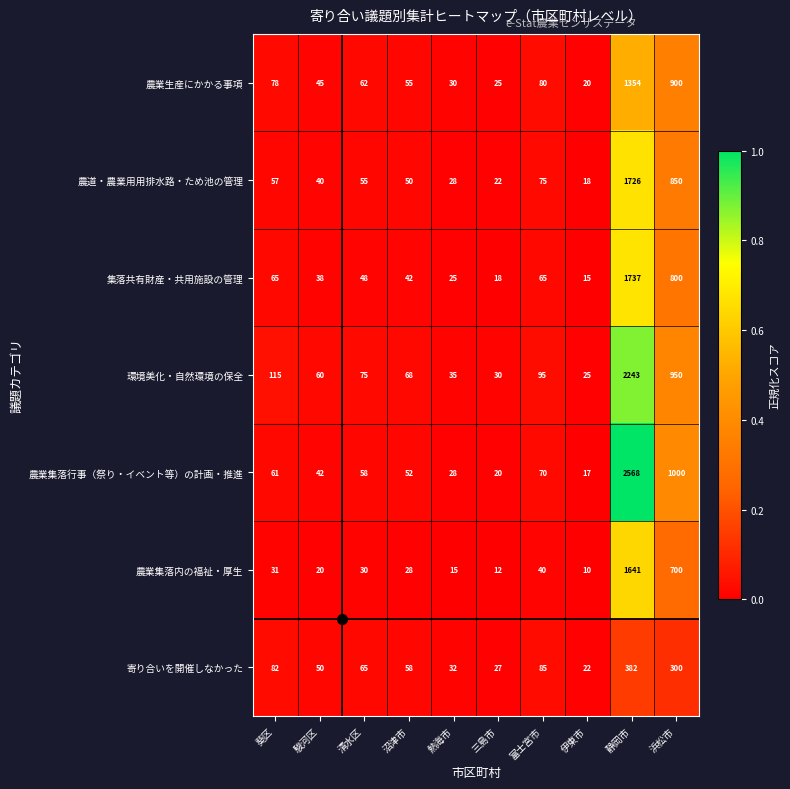

The value of 農業集落行事（祭り・イベント等）の計画・推進 at 駿河区 is 15. True or false?

False